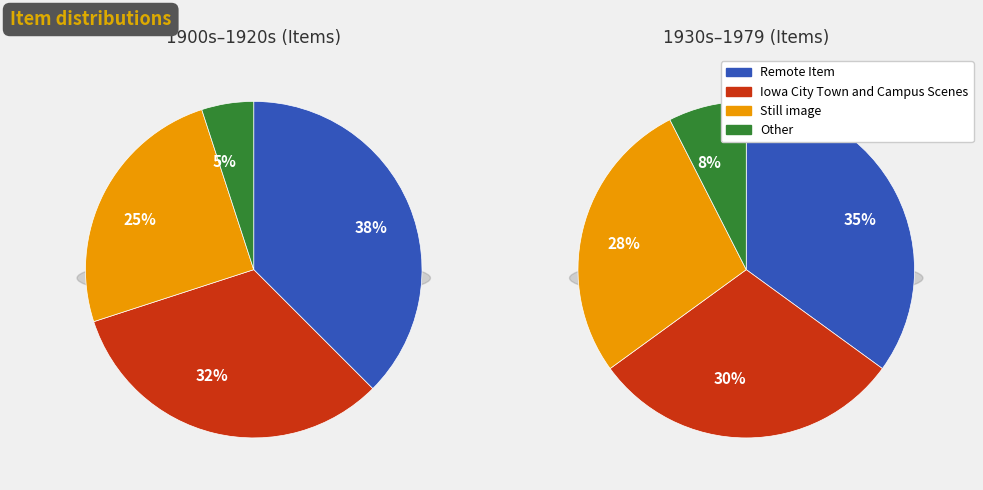

To the nearest percent, what is the average slice percentage?

25%